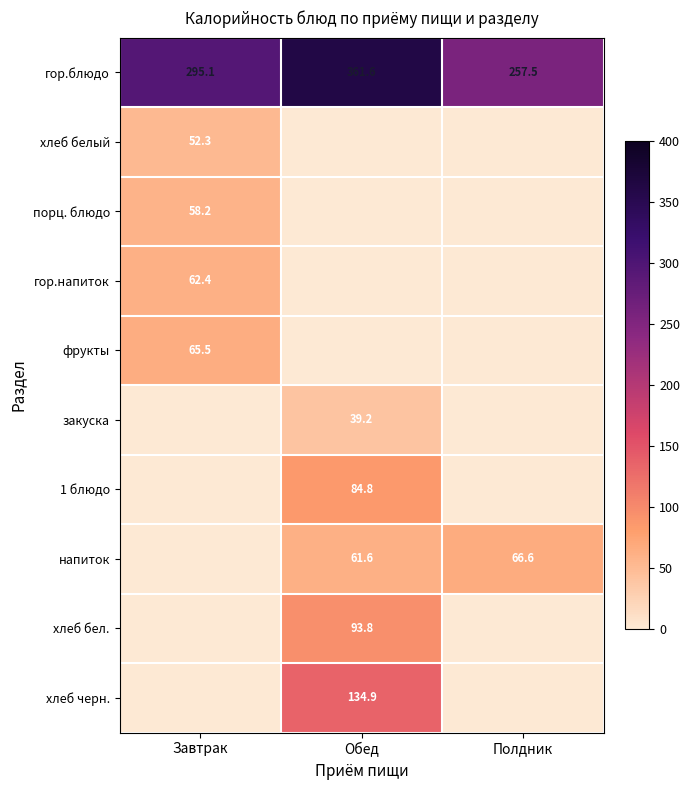

What is the spread (max minus min) of values at Полдник?

257.5